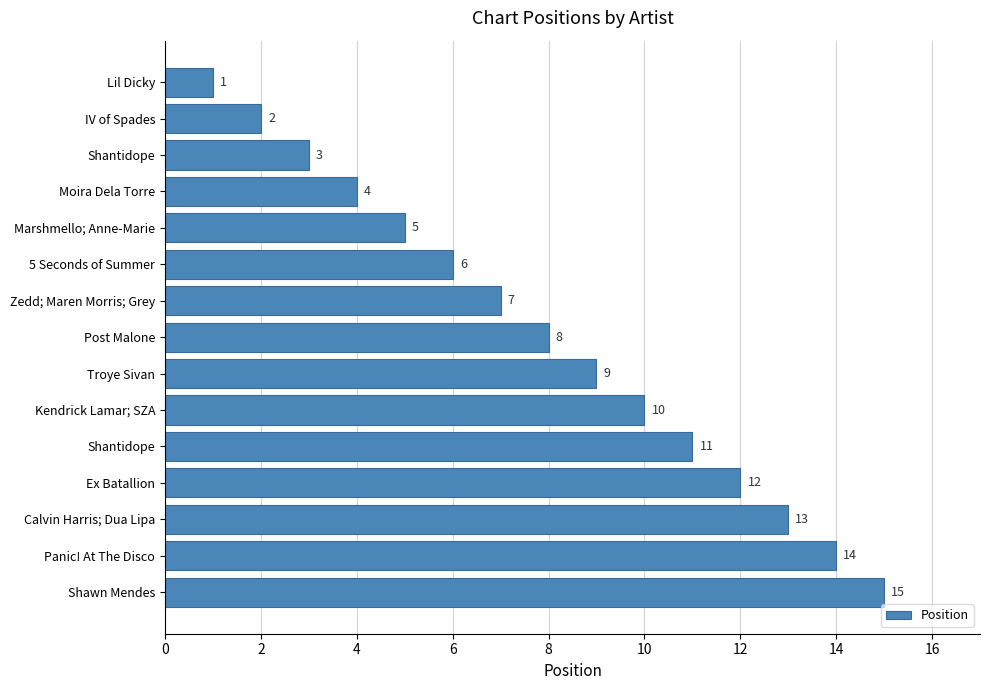

What is the difference between the second highest and second lowest values?

12